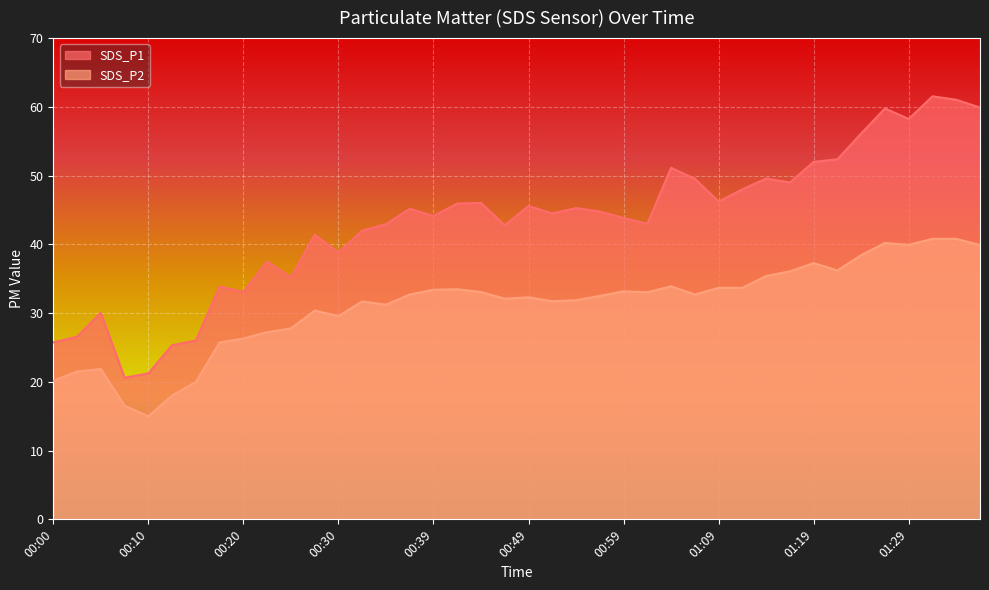

What is the smallest value displayed?

15.0